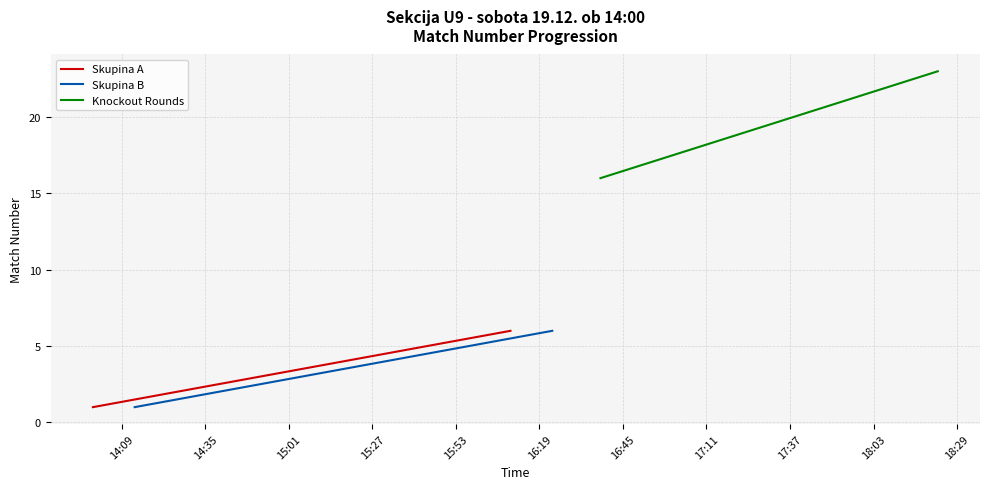

What is the greatest value displayed?

23